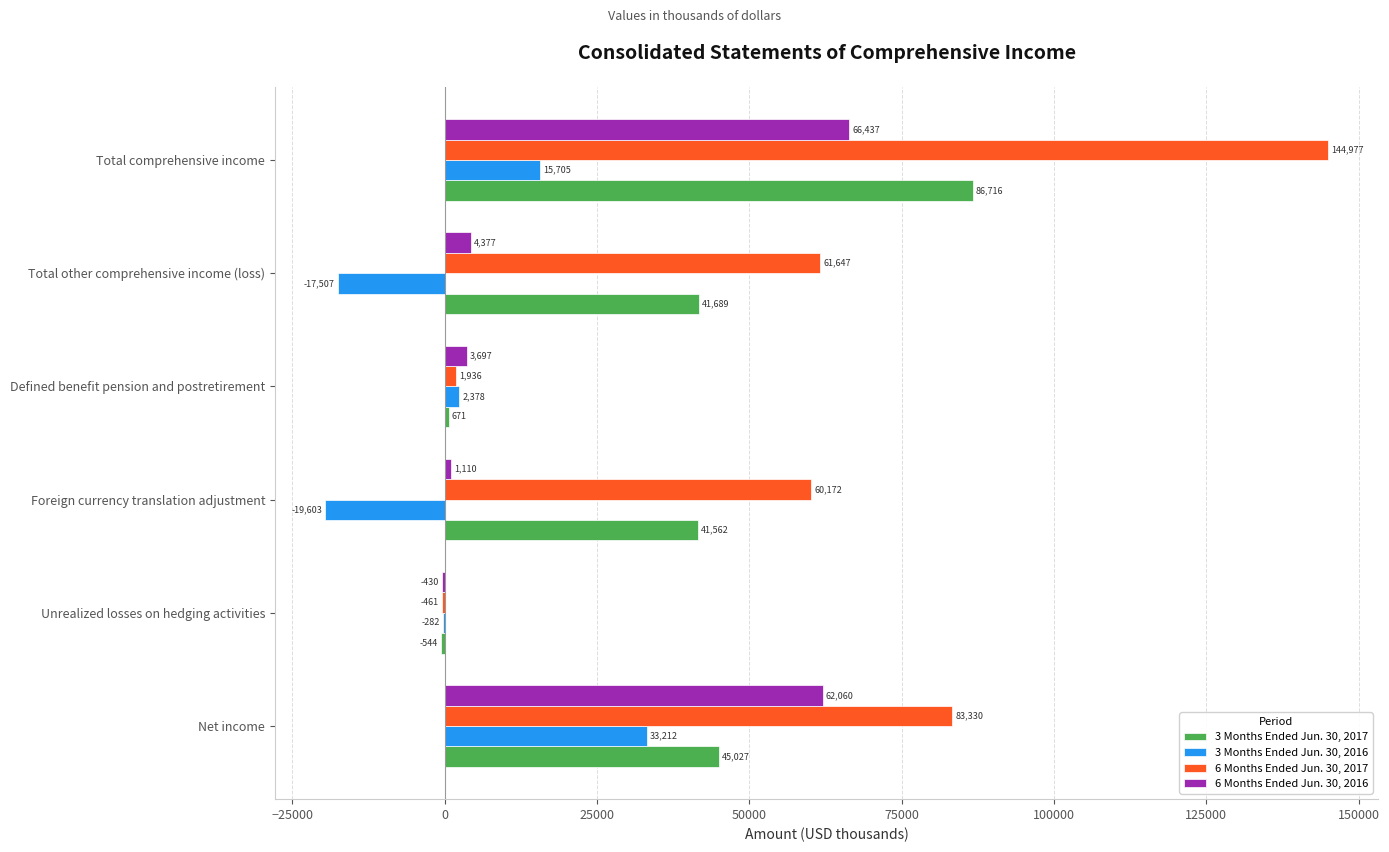

At which category is the sum across all series the highest?

Total comprehensive income